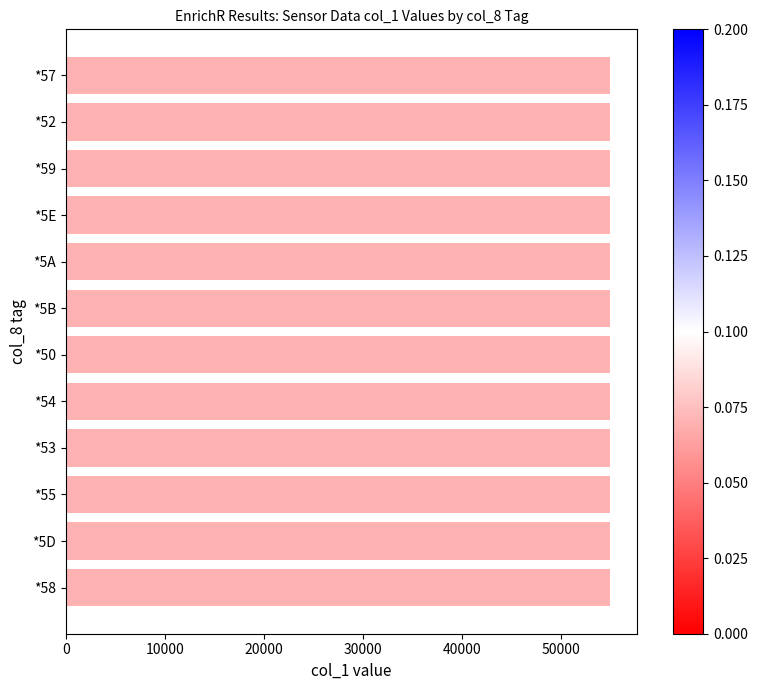

Is it true that the value at 14 is 24631?

False